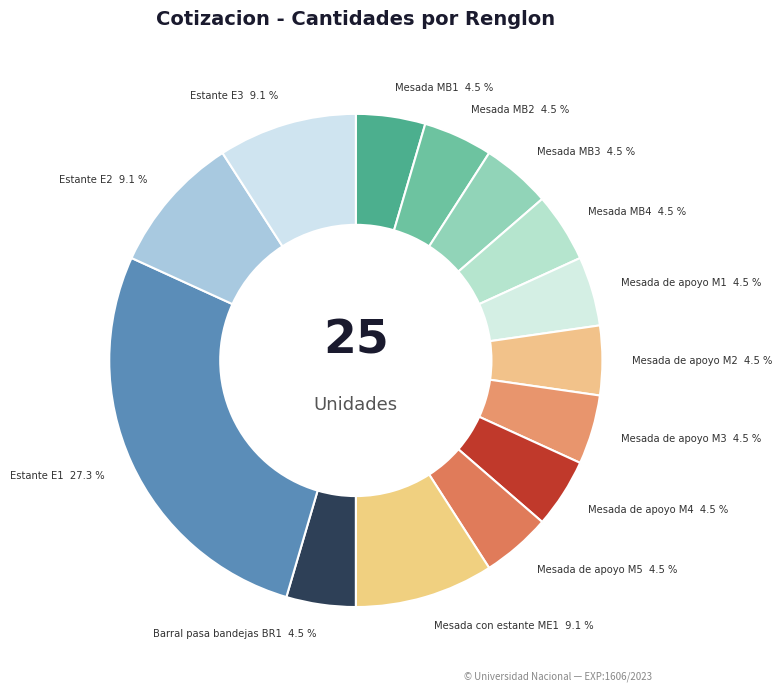

Combined, do Mesada de apoyo M1 and Mesada con estante ME1 account for over 50%?

No